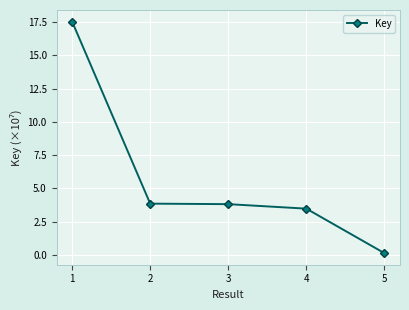

What is the sum of all values?

28.8